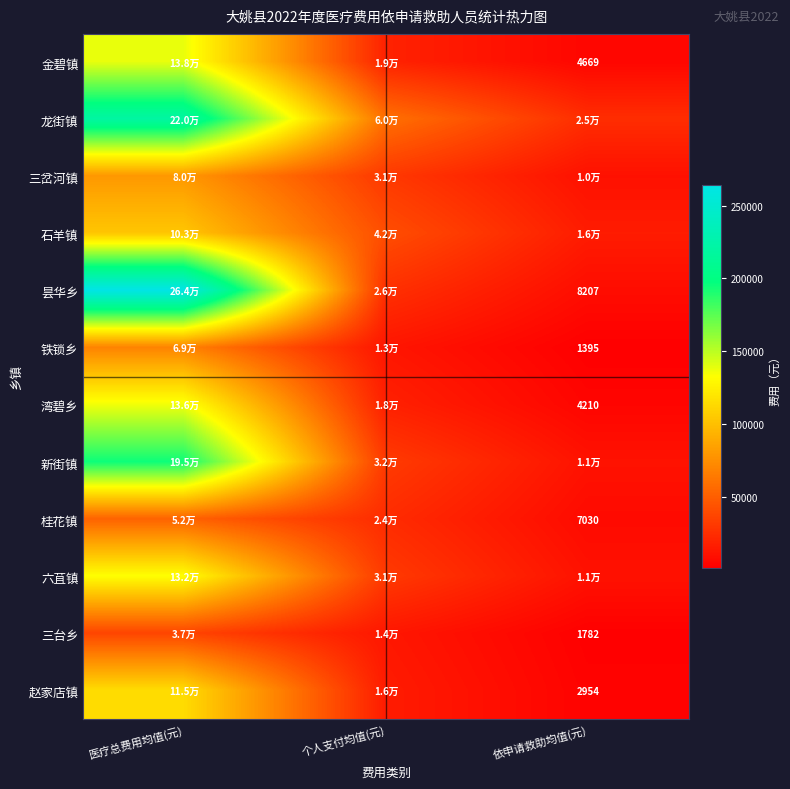

Rank the categories by 三台乡 value from highest to lowest.

医疗总费用均值(元), 个人支付均值(元), 依申请救助均值(元)